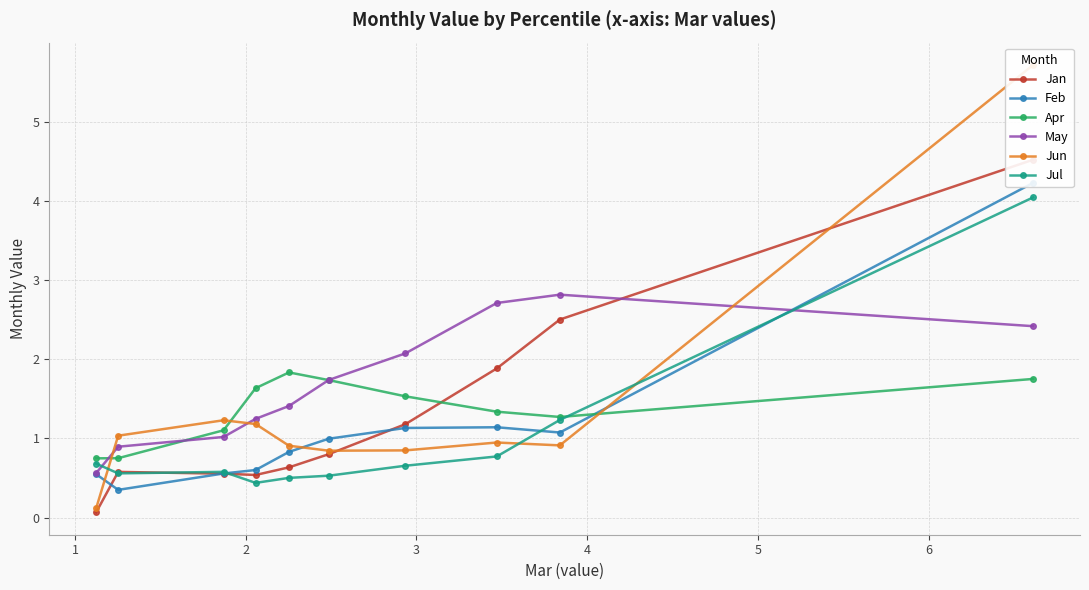

What is the value of the Apr point at the 8th from the left?

1.3